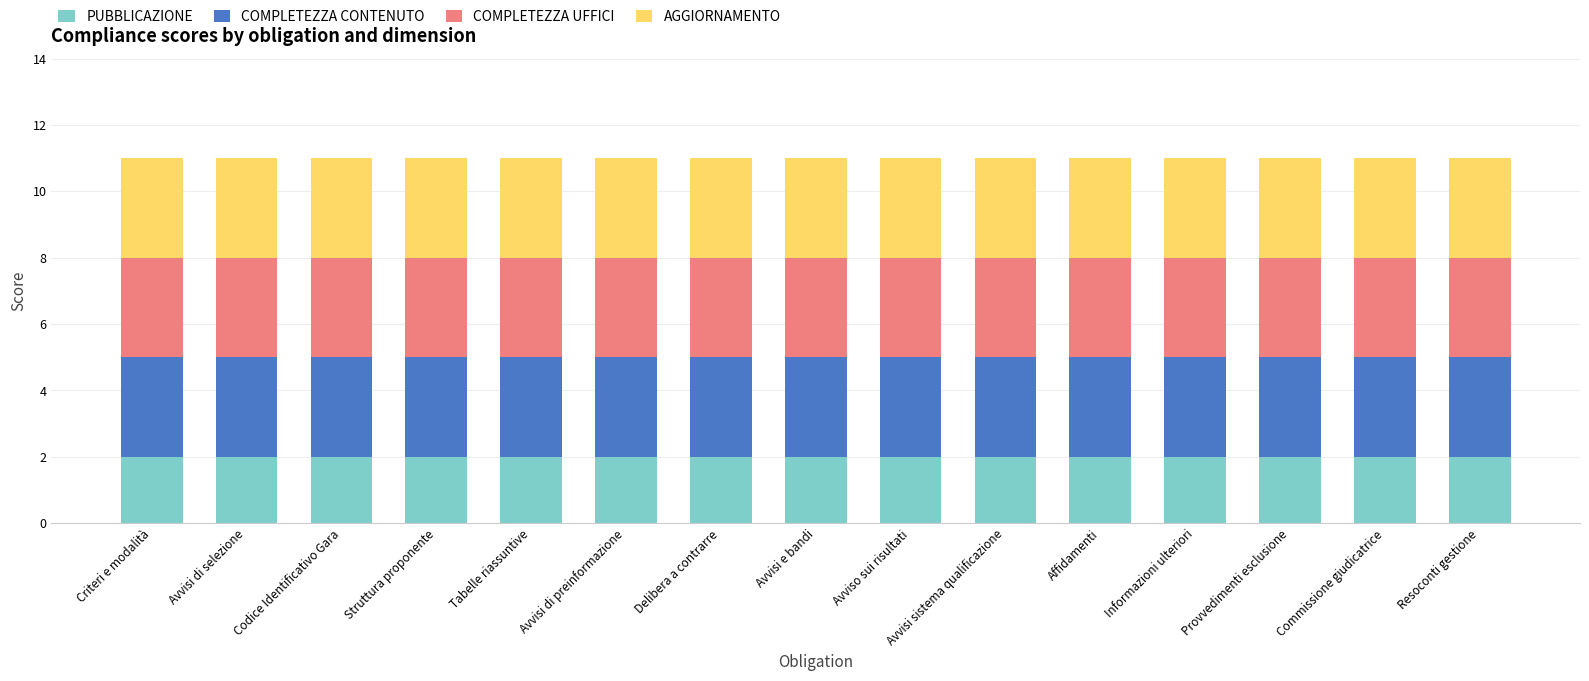

What is the sum of all PUBBLICAZIONE values?

30